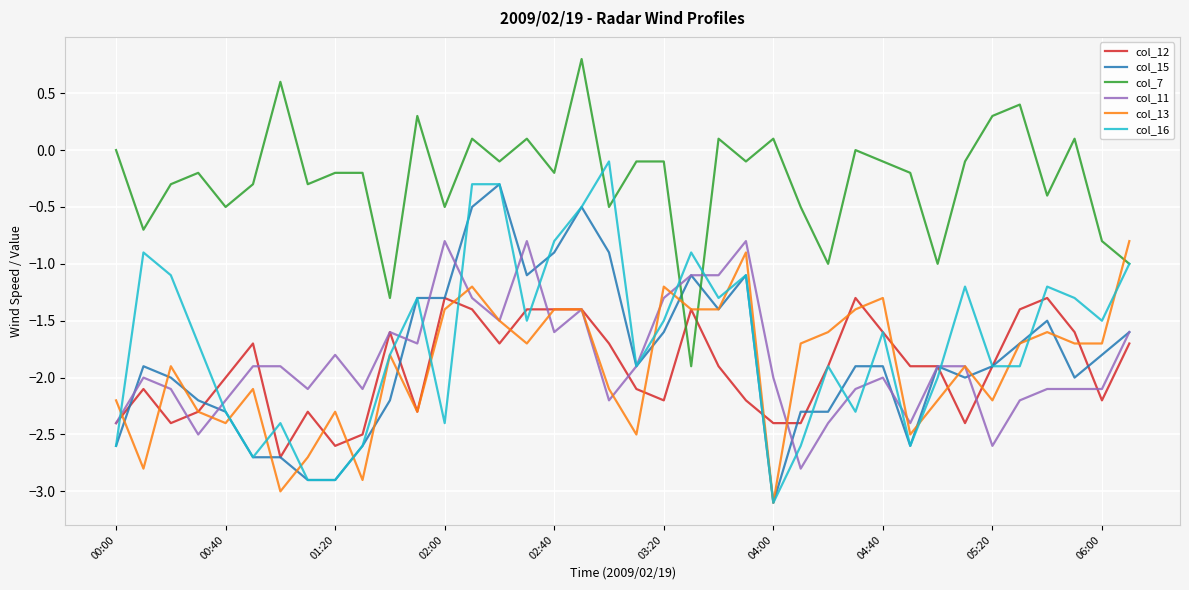

How many intersections are there between col_7 and col_12?

2